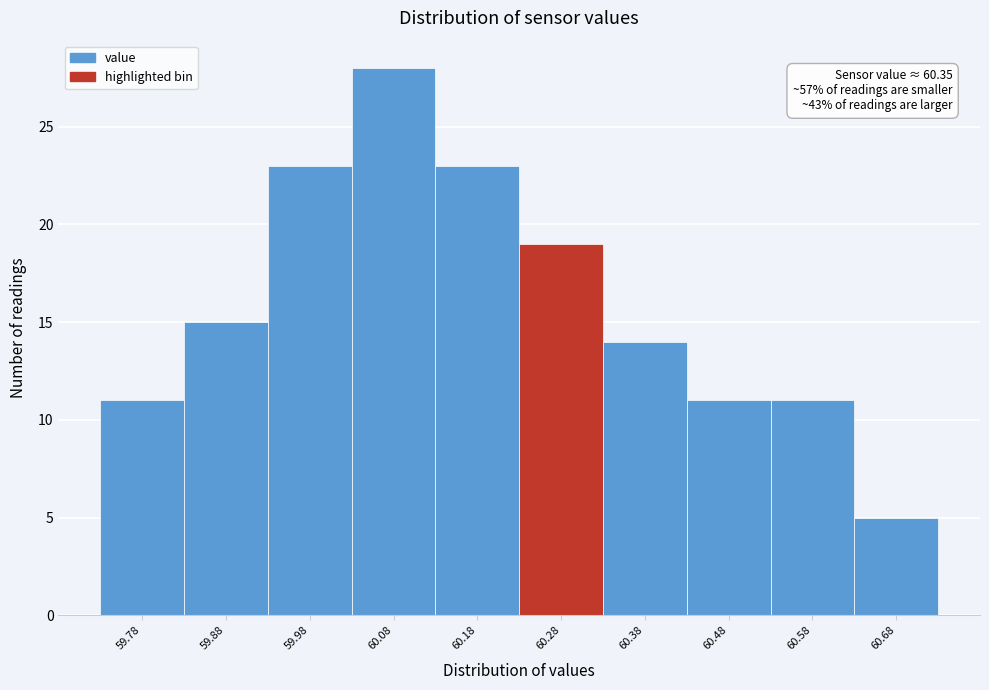

Reading left to right, what are all the values shown in this chart?

11	15	23	28	23	19	14	11	11	5